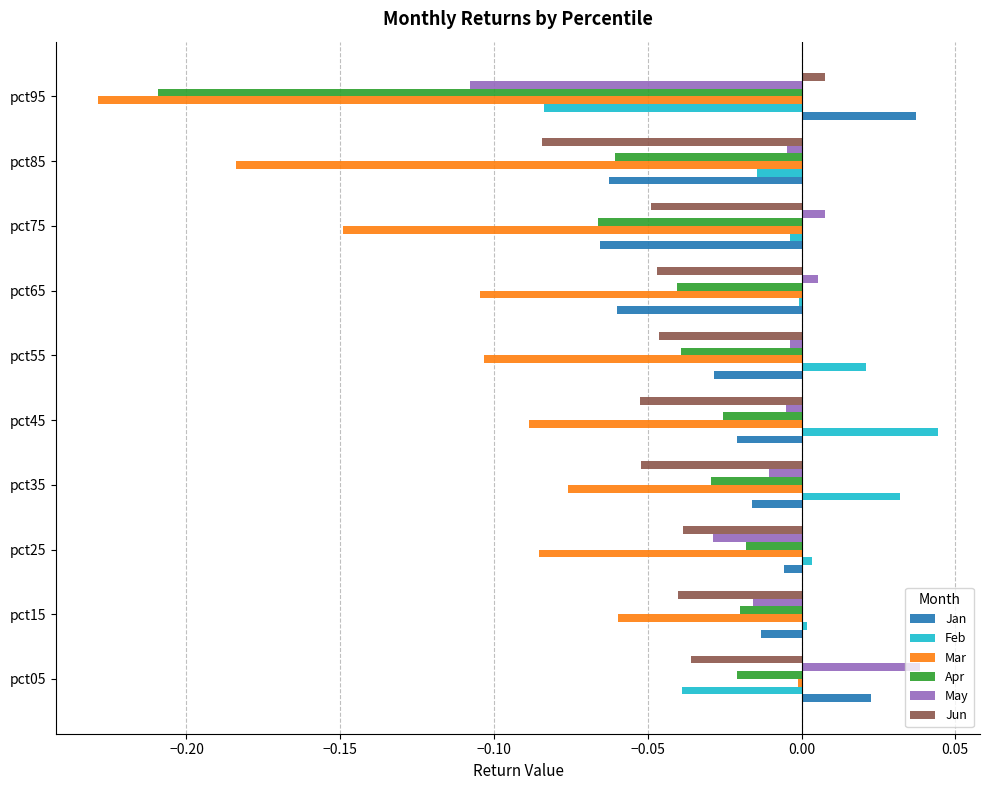

Which series has the largest total across all categories?

Feb